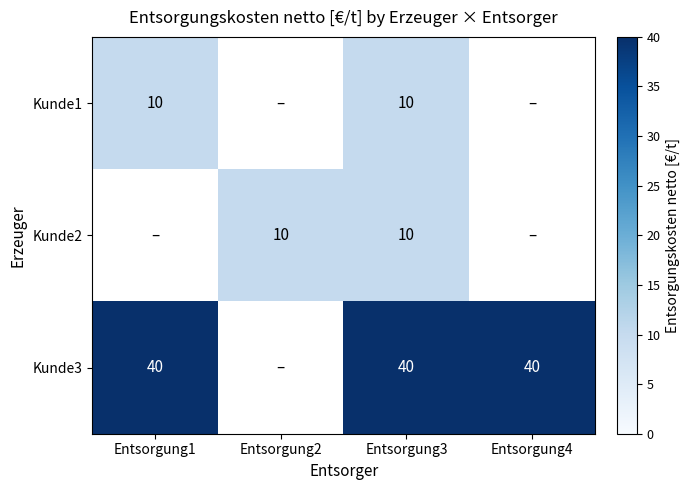

True or false: Kunde2 has a value of 10 at Entsorgung3.

True